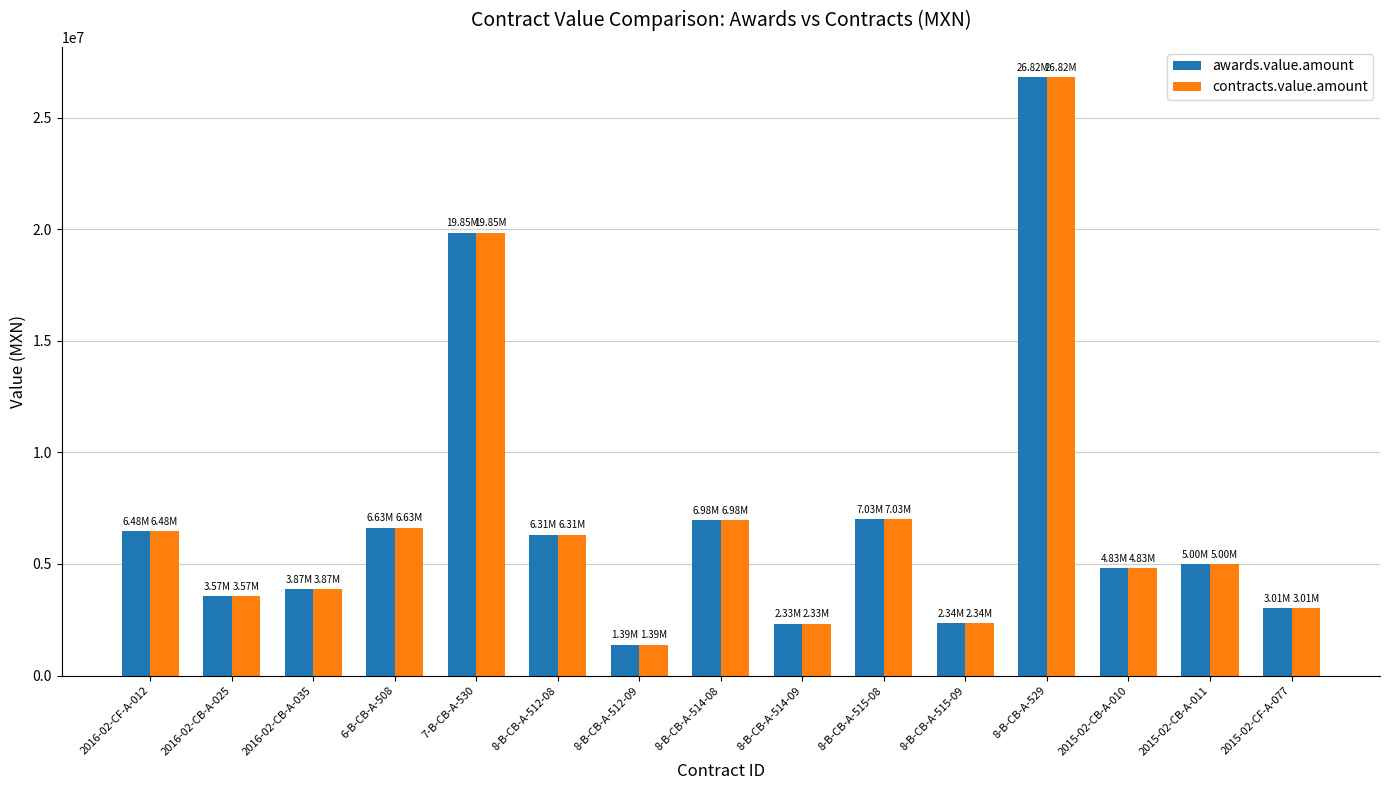

Does the chart contain stacked bars?

No